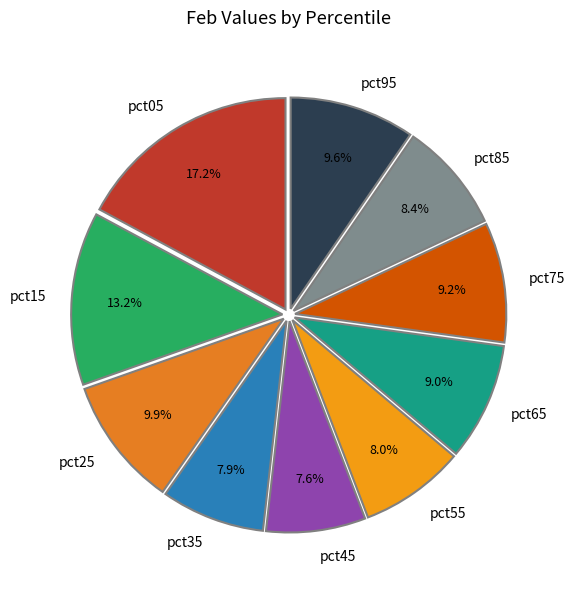

What percentage is NOT represented by pct55?

92.0%